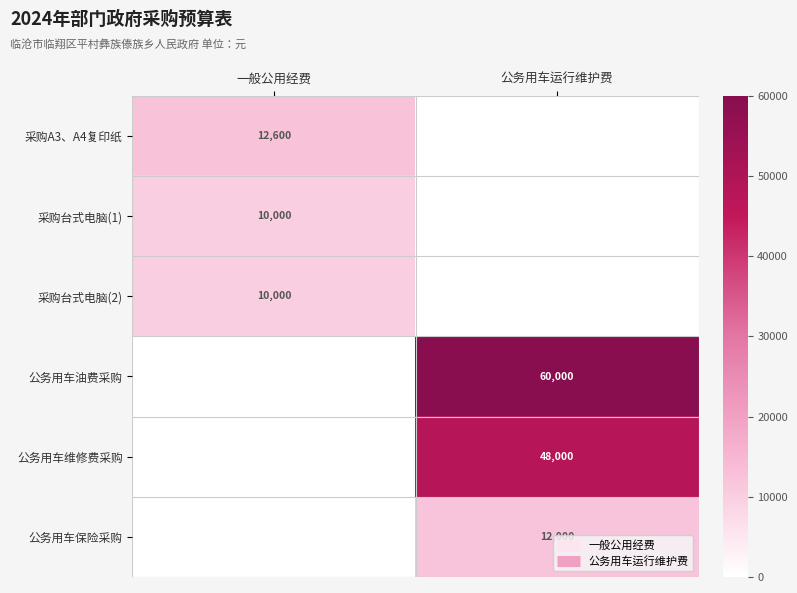

Rank the series at 一般公用经费 from highest to lowest value.

采购A3、A4复印纸, 采购台式电脑(1), 采购台式电脑(2), 公务用车油费采购, 公务用车维修费采购, 公务用车保险采购